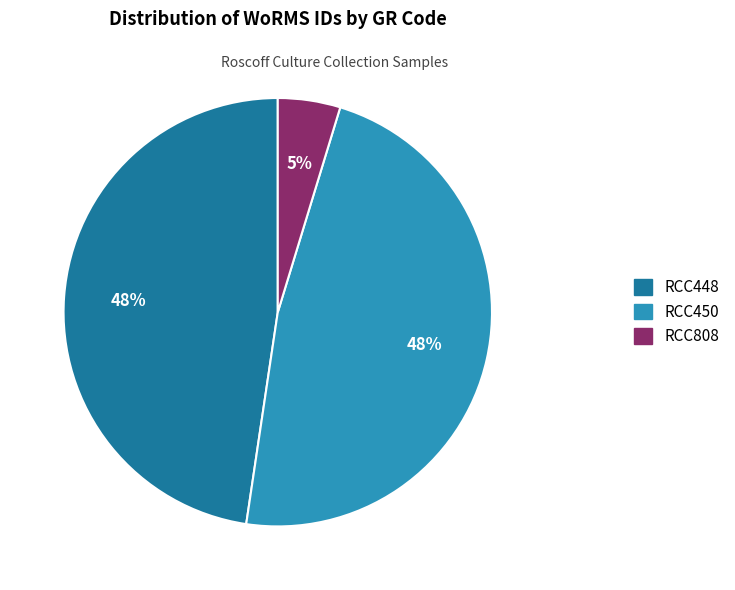

Approximately how many times larger is the value at RCC808 compared to RCC450?

0.1